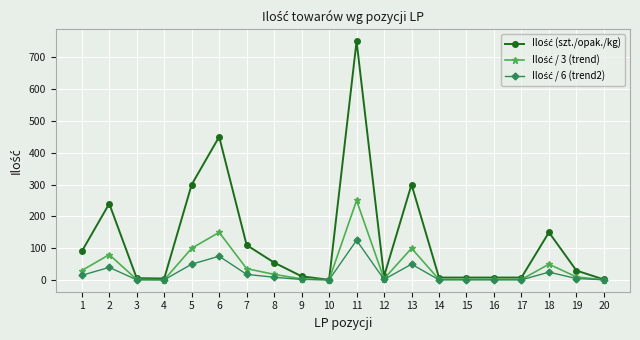

What is the greatest value displayed?

750